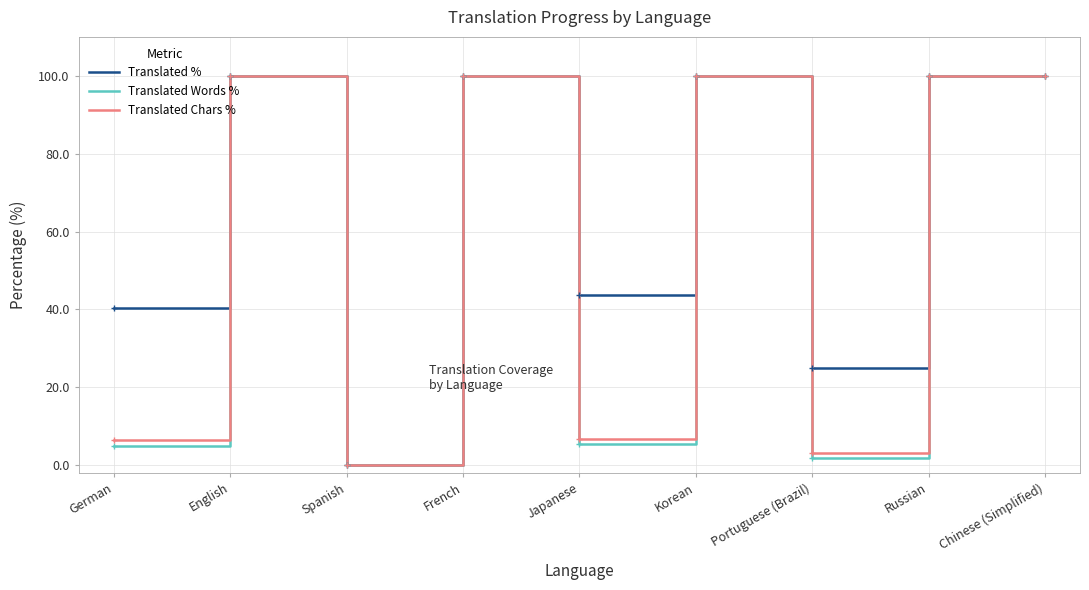

Is the value of Translated Words % at Japanese greater than the value of Translated Chars % at Korean?

No